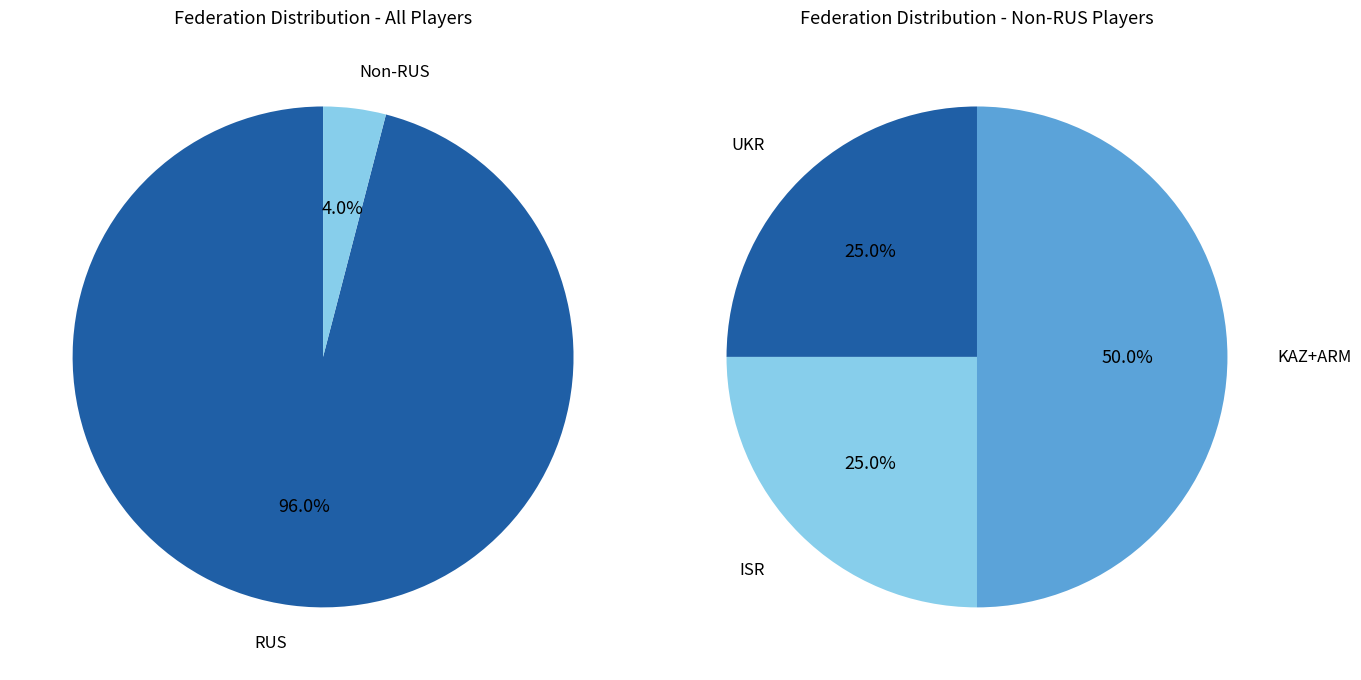

Combined, do ARM and KAZ account for over 50%?

No